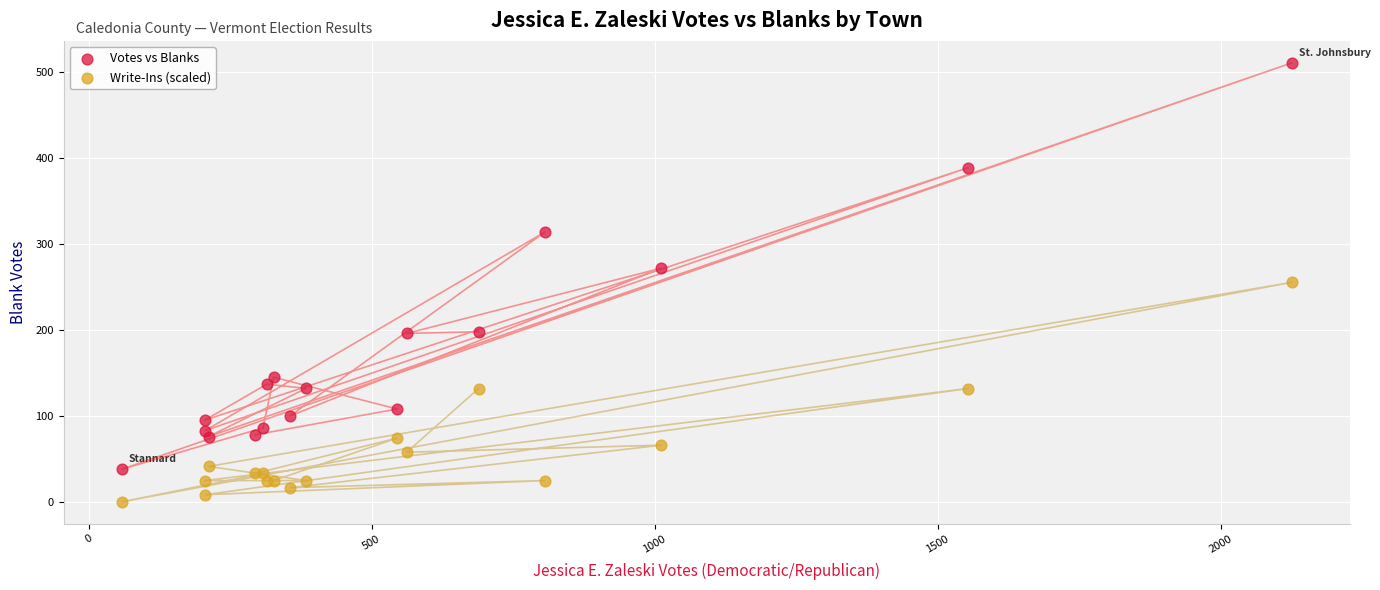

Which series has the largest Y range (max minus min)?

Votes vs Blanks